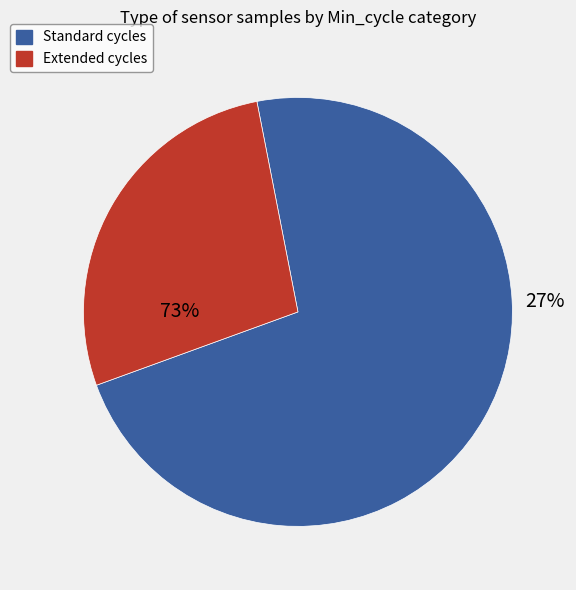

Does 28 represent more than half of the total?

No